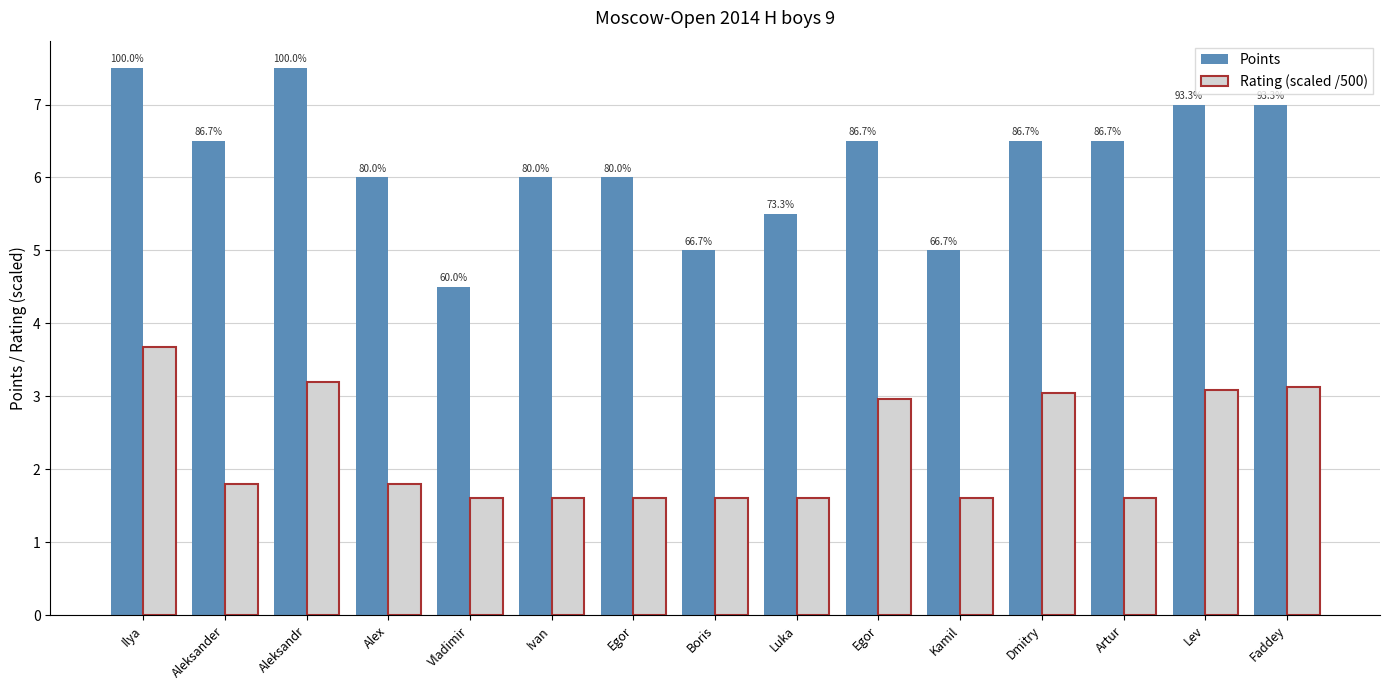

What is the average value of the Points series?

6.2